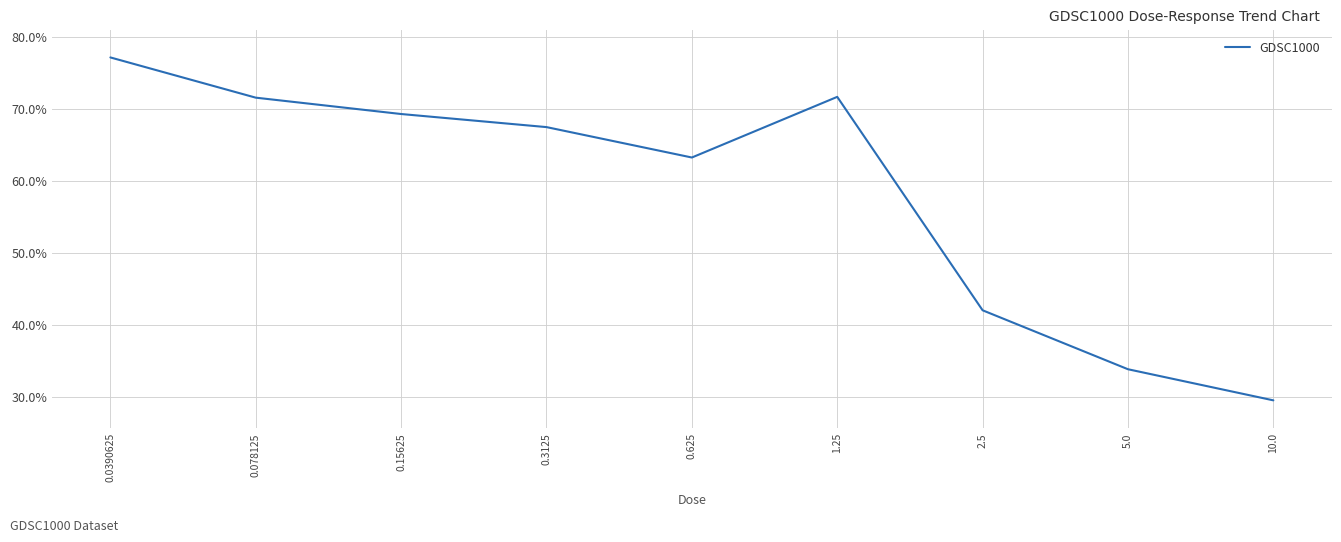

At which category does the chart reach its peak across all series?

0.0390625